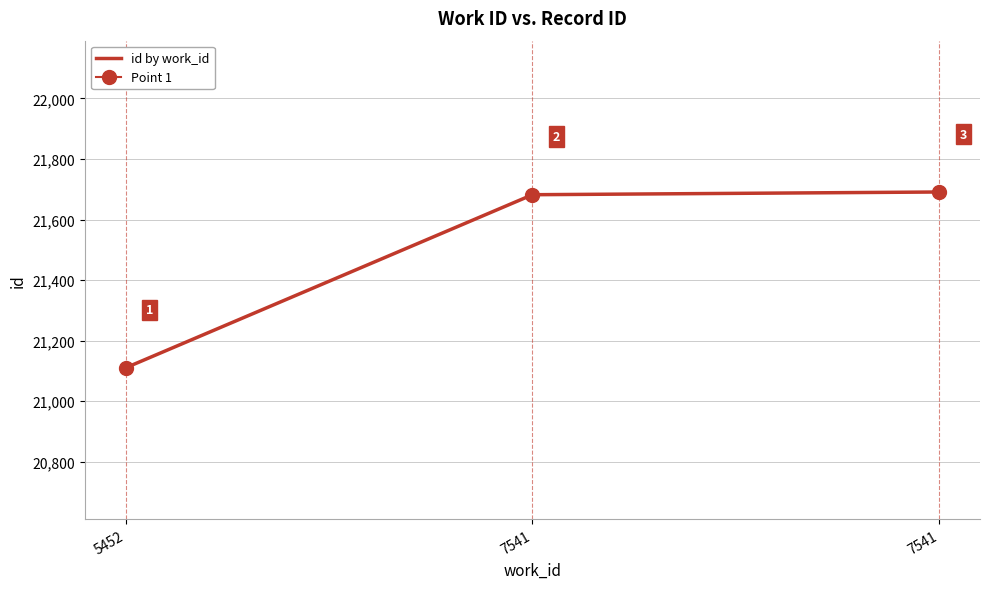

What is the average value?

21494